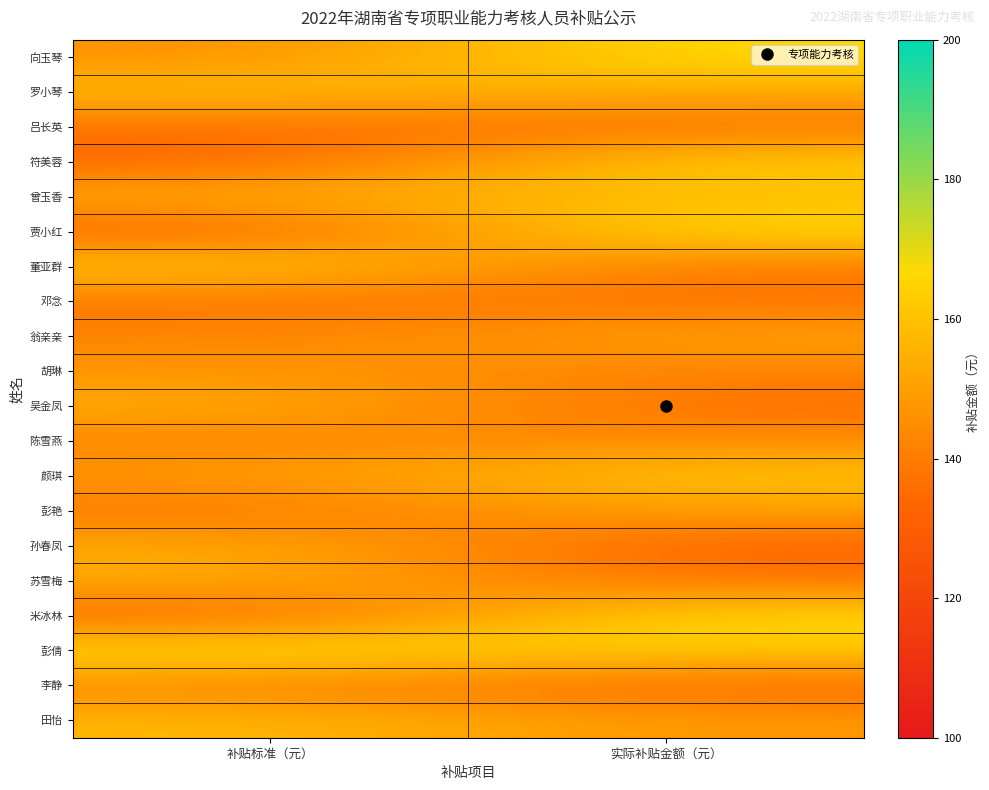

Reading left to right, what are all the values shown in this chart?

向玉琴: 补贴标准（元）=145.0	实际补贴金额（元）=168.0
罗小琴: 补贴标准（元）=159.3	实际补贴金额（元）=153.9
吕长英: 补贴标准（元）=136.2	实际补贴金额（元）=136.2
符美蓉: 补贴标准（元）=132.3	实际补贴金额（元）=164.6
曾玉香: 补贴标准（元）=154.0	实际补贴金额（元）=158.3
贾小红: 补贴标准（元）=130.8	实际补贴金额（元）=168.8
董亚群: 补贴标准（元）=163.3	实际补贴金额（元）=138.5
邓念: 补贴标准（元）=137.3	实际补贴金额（元）=137.3
翁亲亲: 补贴标准（元）=142.2	实际补贴金额（元）=151.0
胡琳: 补贴标准（元）=147.3	实际补贴金额（元）=141.6
吴金凤: 补贴标准（元）=154.5	实际补贴金额（元）=135.6
陈雪燕: 补贴标准（元）=141.7	实际补贴金额（元）=144.7
颜琪: 补贴标准（元）=148.2	实际补贴金额（元）=161.4
彭艳: 补贴标准（元）=138.0	实际补贴金额（元）=150.6
孙春凤: 补贴标准（元）=153.7	实际补贴金额（元）=131.9
苏雪梅: 补贴标准（元）=154.3	实际补贴金额（元）=136.8
米冰林: 补贴标准（元）=132.6	实际补贴金额（元）=168.0
彭倩: 补贴标准（元）=168.6	实际补贴金额（元）=162.3
李静: 补贴标准（元）=142.2	实际补贴金额（元）=133.9
田怡: 补贴标准（元）=157.4	实际补贴金额（元）=147.6